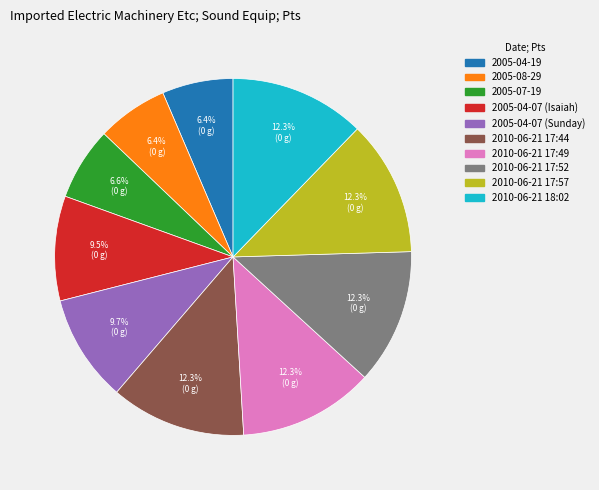

Is the sum of 2010-06-21 18:02 and 2010-06-21 17:52 greater than half?

No